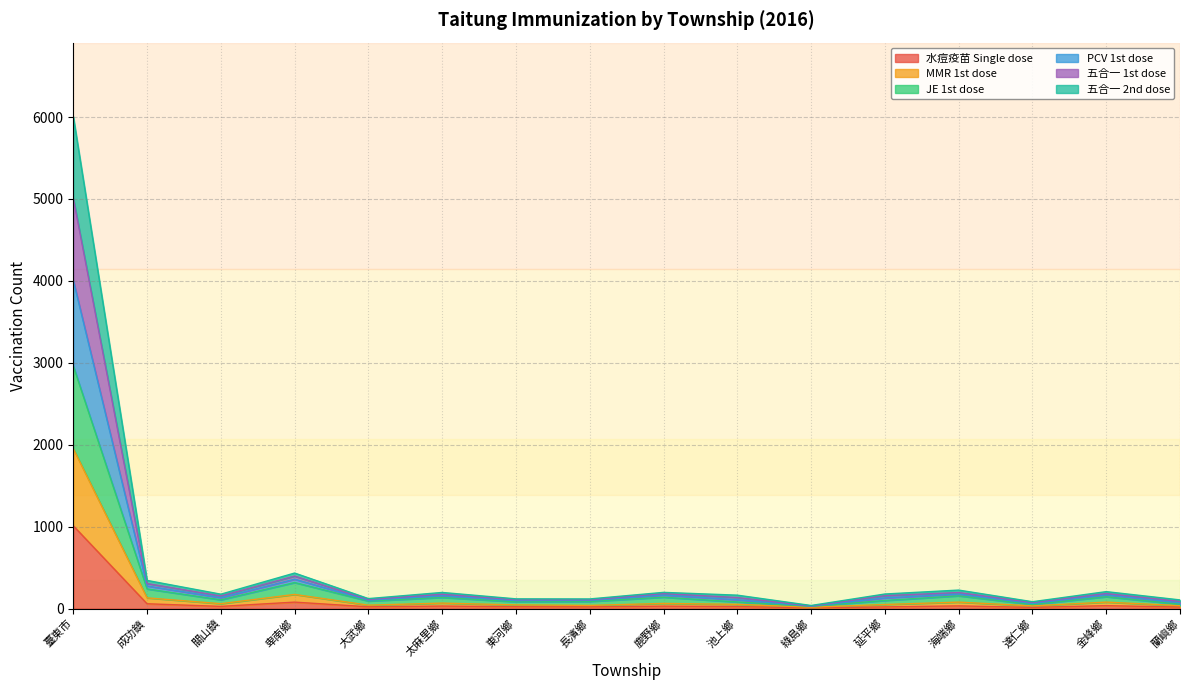

In 水痘疫苗 Single dose, how many points are higher than both neighbors (excluding endpoints)?

5